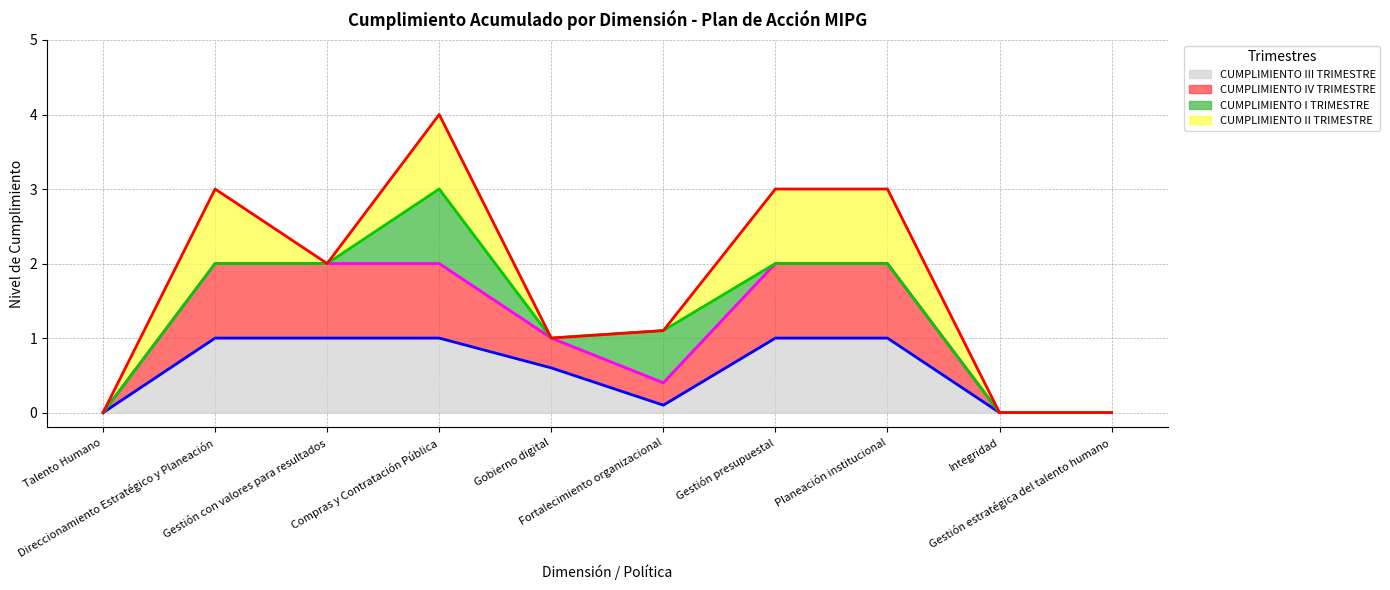

Reading right to left, extract all data points from this chart.

Línea CUMPLIMIENTO III TRIMESTRE: Gestión estratégica del talento humano=0.0	Integridad=0.0	Planeación institucional=1.0	Gestión presupuestal=1.0	Fortalecimiento organizacional=0.1	Gobierno digital=0.6	Compras y Contratación Pública=1.0	Gestión con valores para resultados=1.0	Direccionamiento Estratégico y Planeación=1.0	Talento Humano=0.0
Línea CUMPLIMIENTO IV TRIMESTRE: Gestión estratégica del talento humano=0.0	Integridad=0.0	Planeación institucional=2.0	Gestión presupuestal=2.0	Fortalecimiento organizacional=0.4	Gobierno digital=1.0	Compras y Contratación Pública=2.0	Gestión con valores para resultados=2.0	Direccionamiento Estratégico y Planeación=2.0	Talento Humano=0.0
Línea CUMPLIMIENTO I TRIMESTRE: Gestión estratégica del talento humano=0.0	Integridad=0.0	Planeación institucional=2.0	Gestión presupuestal=2.0	Fortalecimiento organizacional=1.1	Gobierno digital=1.0	Compras y Contratación Pública=3.0	Gestión con valores para resultados=2.0	Direccionamiento Estratégico y Planeación=2.0	Talento Humano=0.0
Línea CUMPLIMIENTO II TRIMESTRE: Gestión estratégica del talento humano=0.0	Integridad=0.0	Planeación institucional=3.0	Gestión presupuestal=3.0	Fortalecimiento organizacional=1.1	Gobierno digital=1.0	Compras y Contratación Pública=4.0	Gestión con valores para resultados=2.0	Direccionamiento Estratégico y Planeación=3.0	Talento Humano=0.0